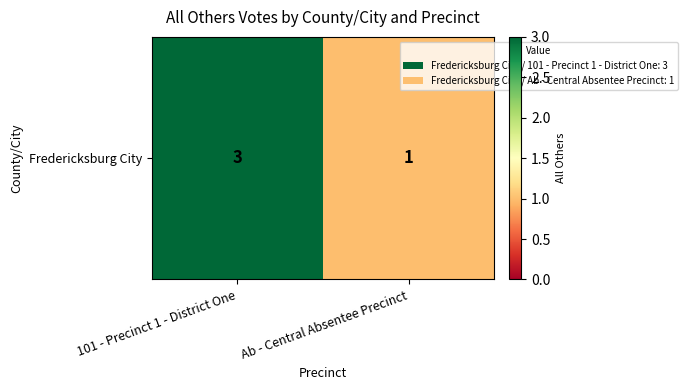

How many distinct data groups are displayed?

1